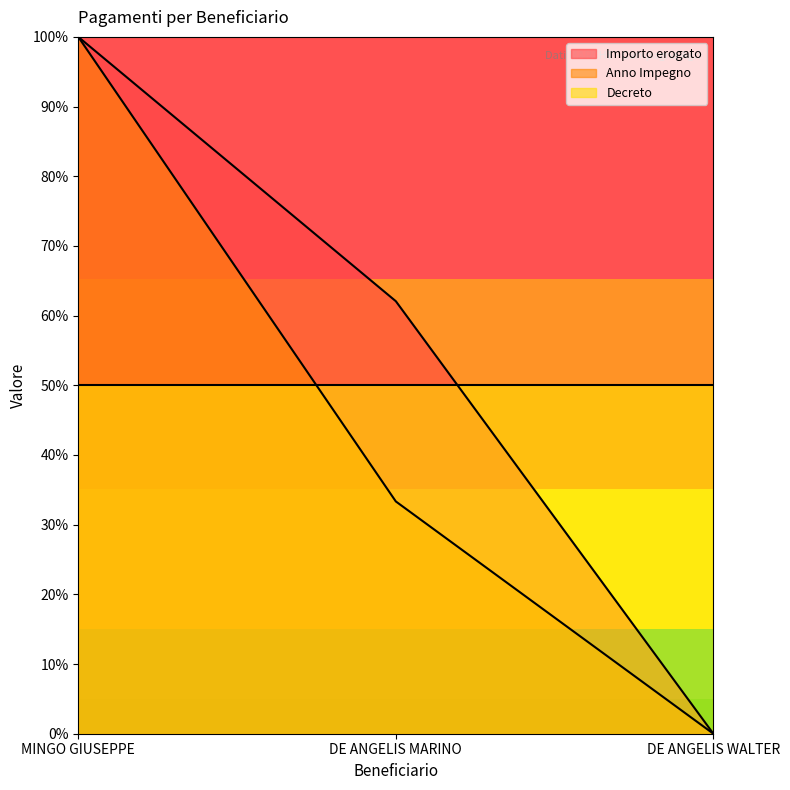

What is the sum of all Importo erogato values?

1.6